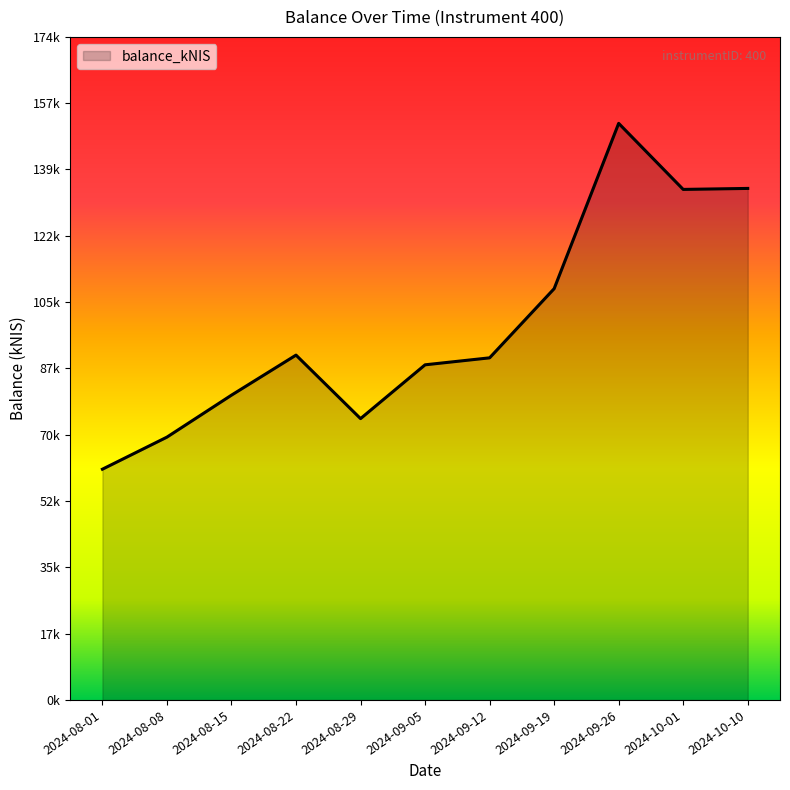

Reading left to right, extract all data points from this chart.

60652.6	69083.7	80116.0	90642.9	73949.2	88090.4	89925.6	108101.7	151557.5	134196.9	134458.9